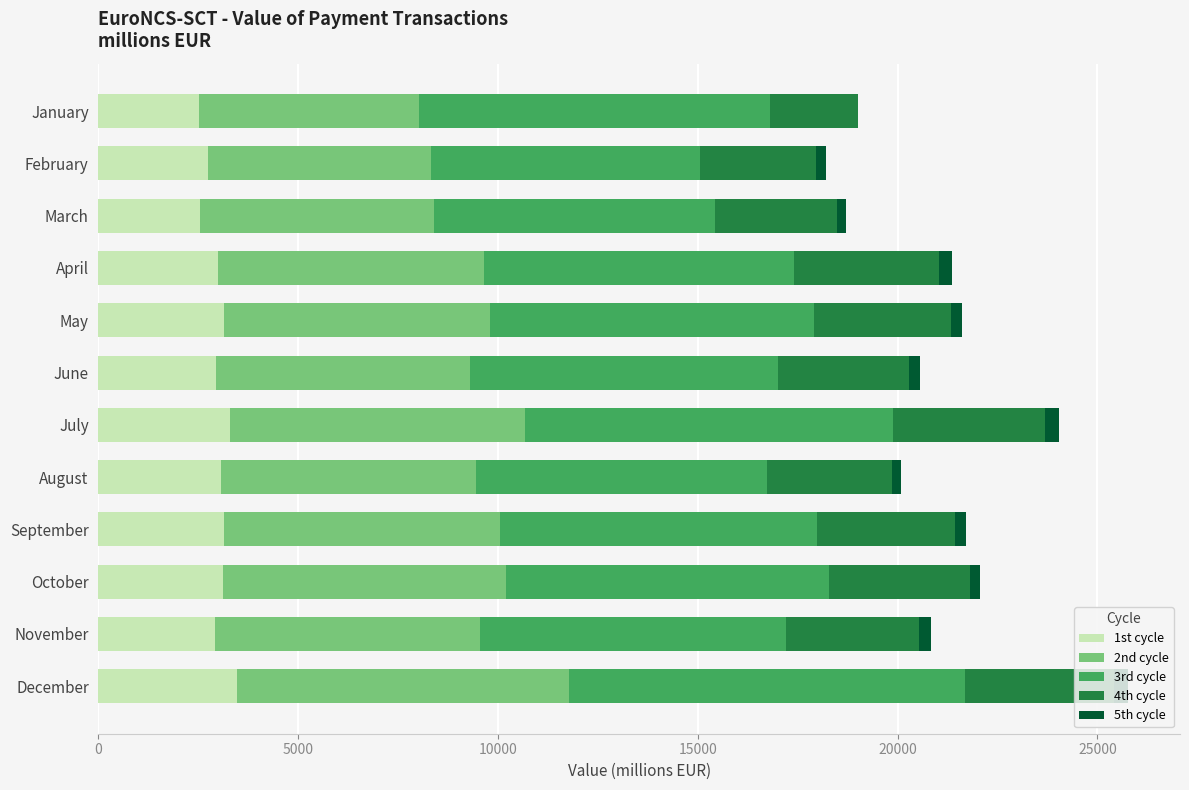

What is the sum of all 1st cycle values?

35844.1